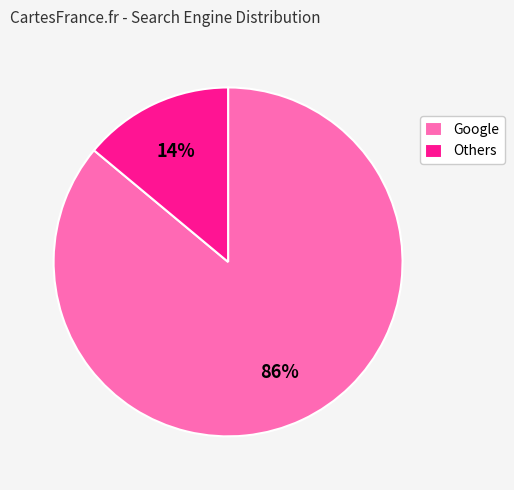

Count the number of slices in the pie.

2